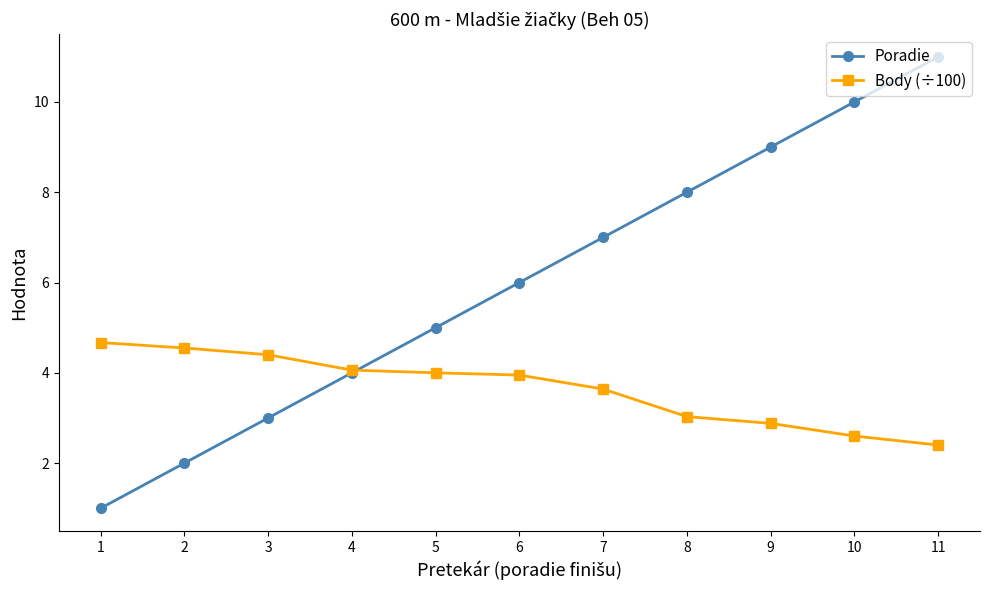

Which series has the largest total across all categories?

Poradie